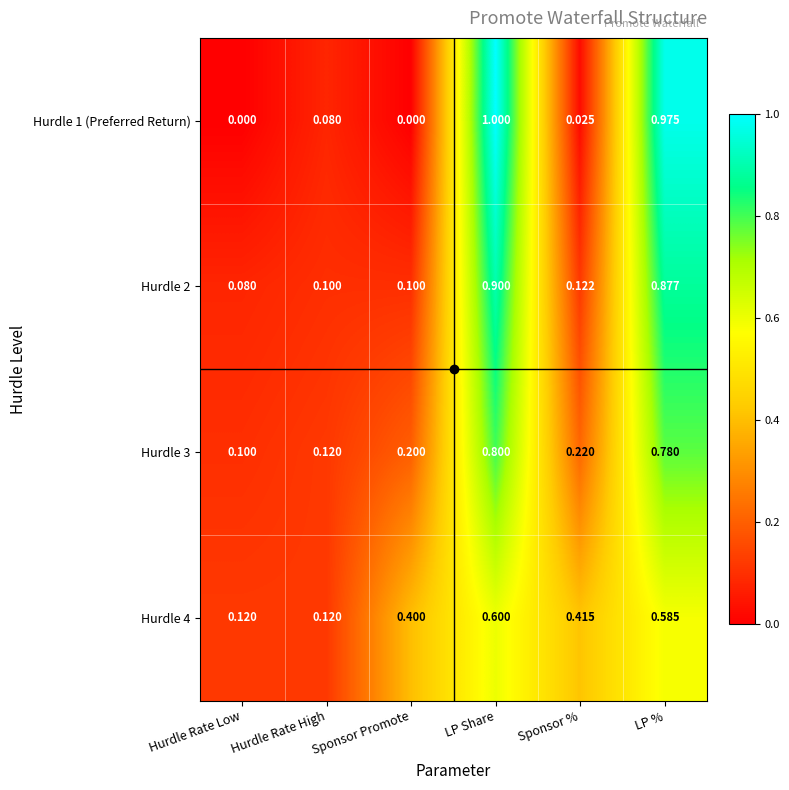

At which label does Hurdle 4 reach its peak?

LP Share